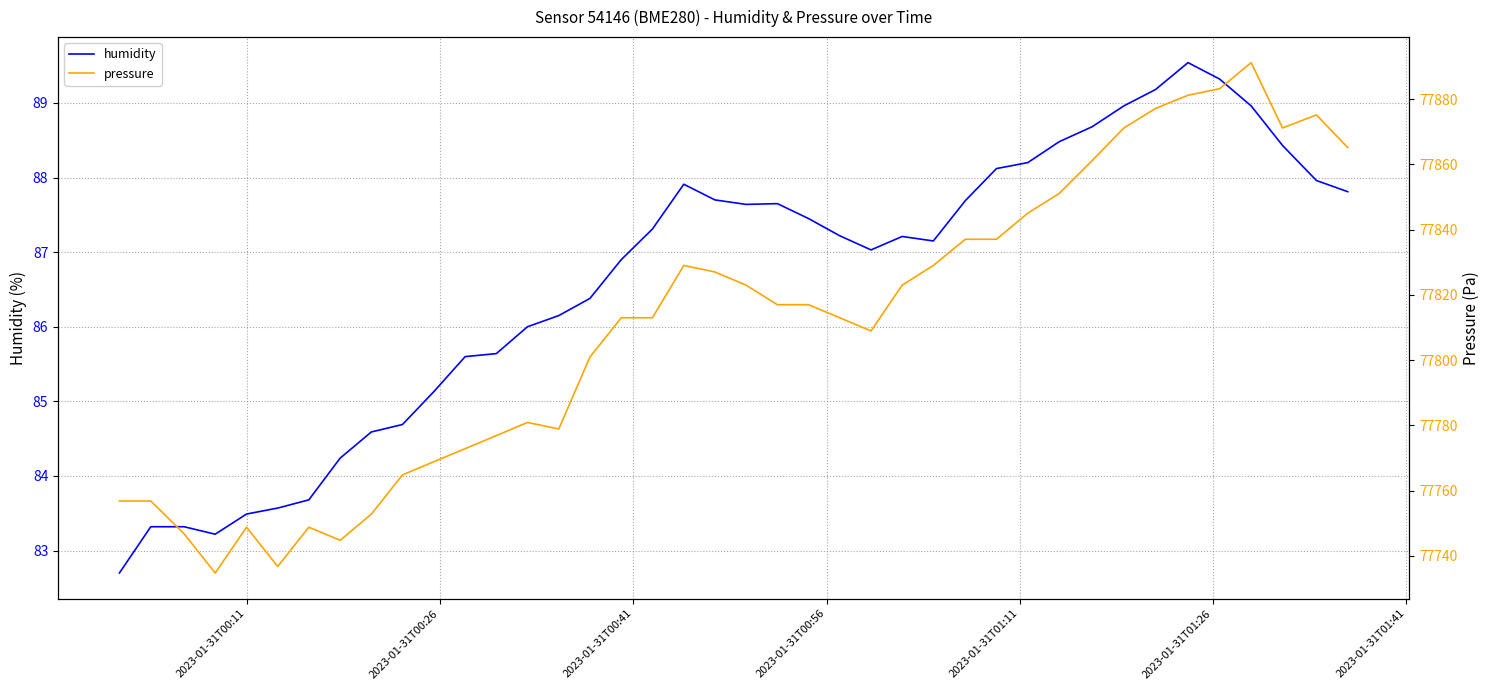

What is the lowest value of the humidity series?

82.7